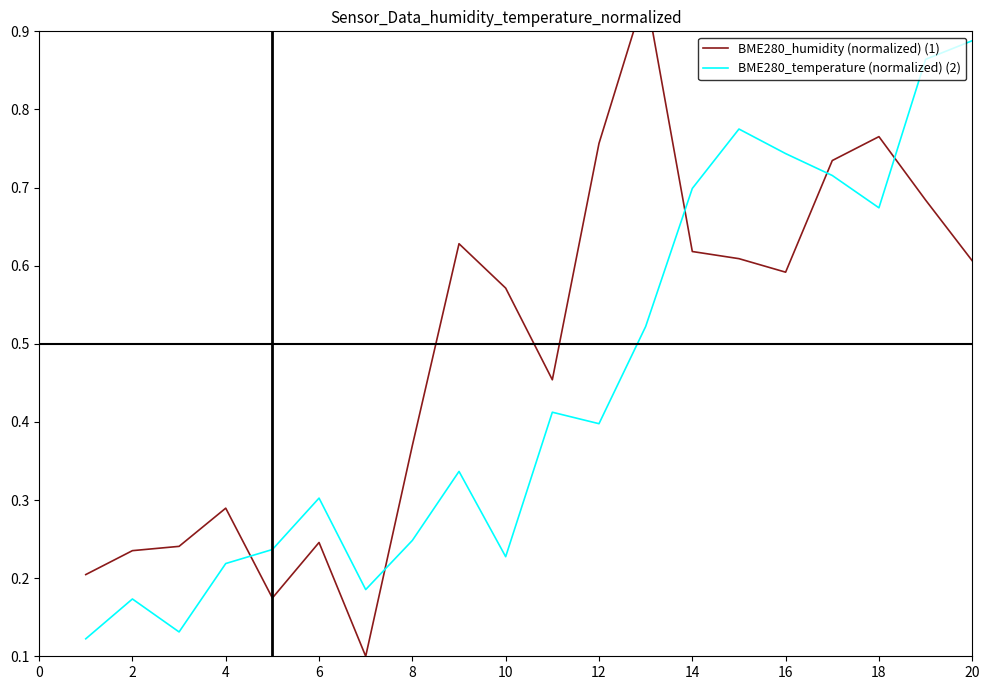

What is the highest value of the BME280_humidity (normalized) (1) series?

0.9